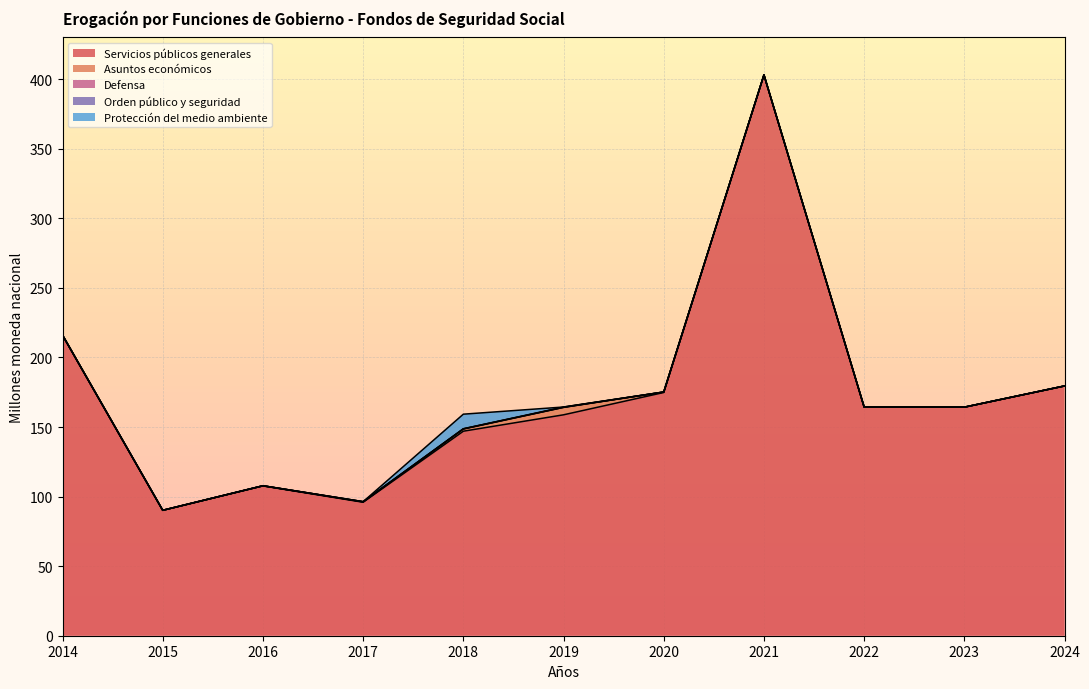

The Protección del medio ambiente series shows 6.9 at 2018. True or false?

False